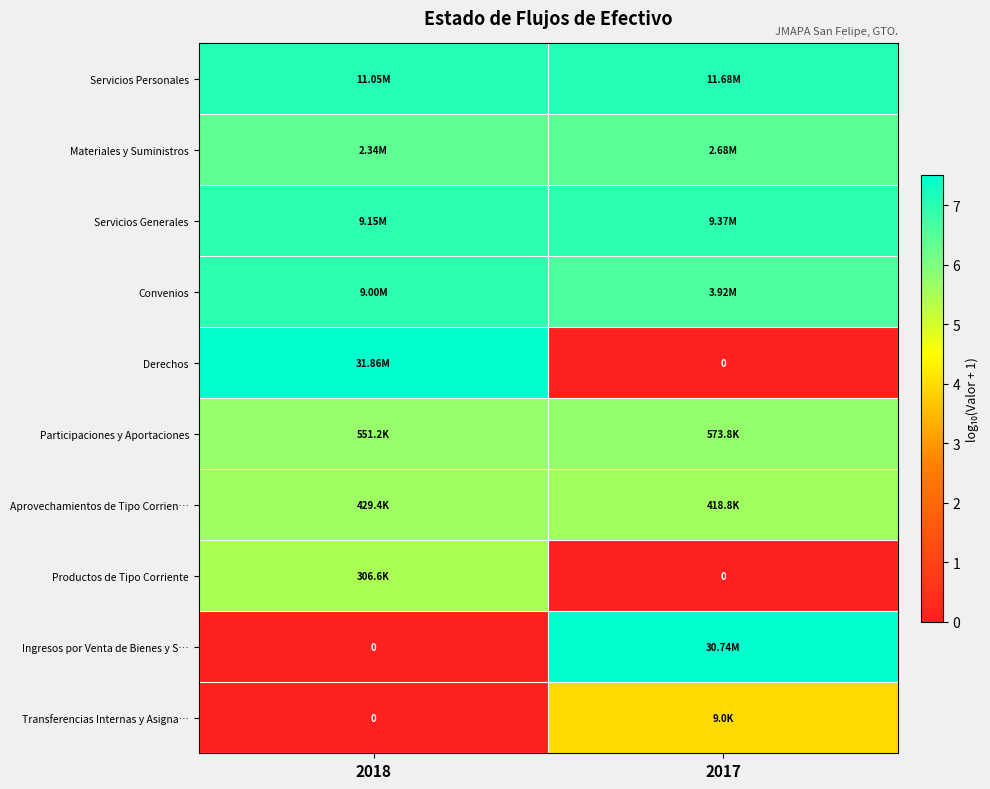

True or false: Convenios has a value of 7.0 at 2018.

True